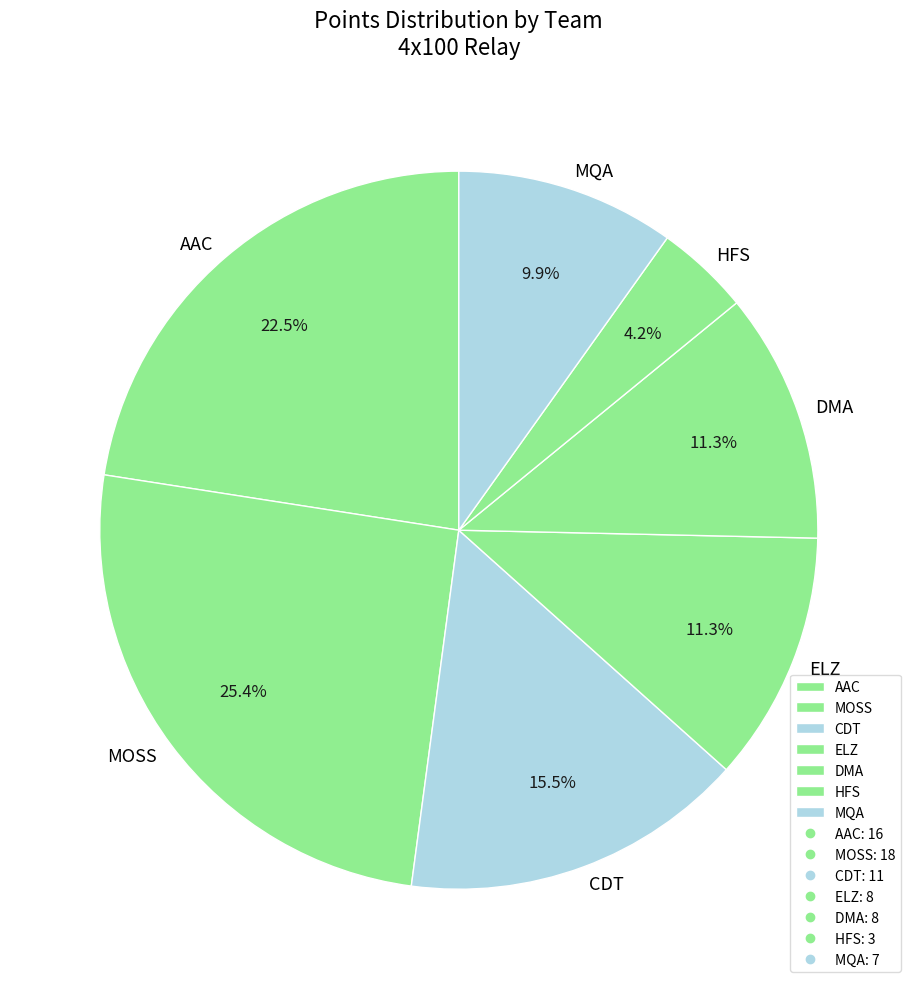

What is the total percentage of CDT and DMA?

26.8%